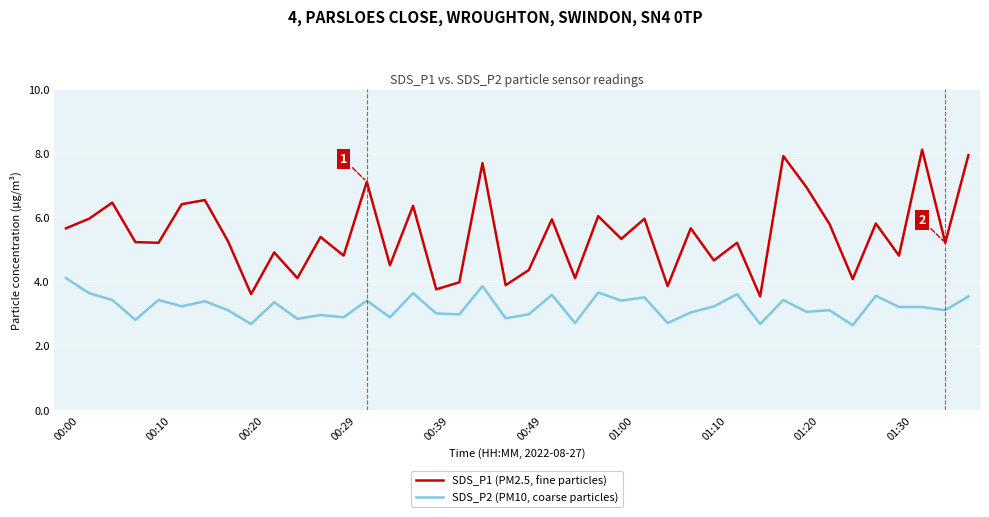

Which series has the largest total across all categories?

SDS_P1 (PM2.5, fine particles)